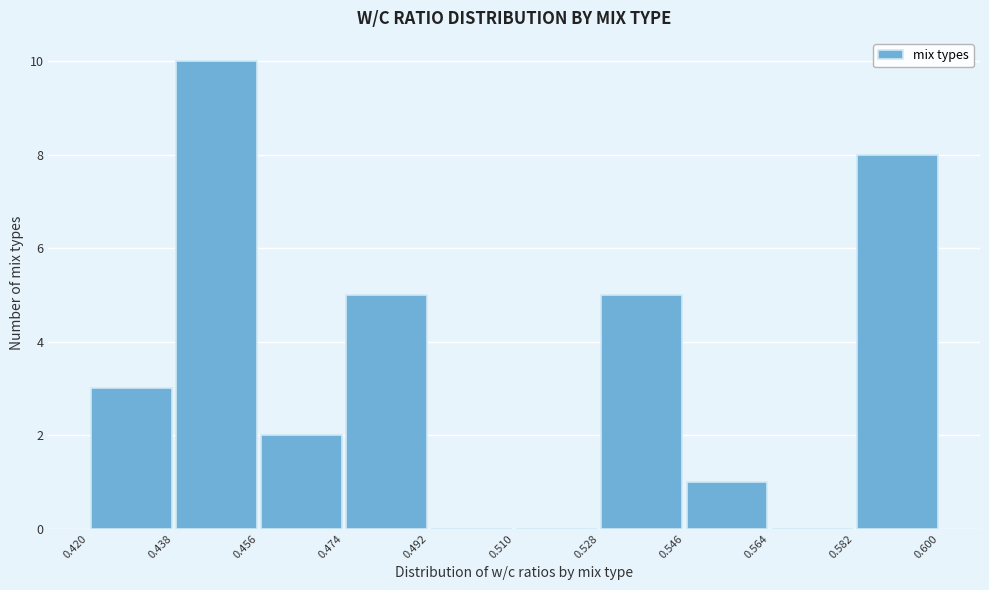

Reading left to right, transcribe this chart: for each bar, give the range it covers on the x-axis and its height. The values are not printed on the chart, so give them approximately, as read against the axis.

0.420 to 0.438: 3
0.438 to 0.456: 10
0.456 to 0.474: 2
0.474 to 0.492: 5
0.492 to 0.510: 0
0.510 to 0.528: 0
0.528 to 0.546: 5
0.546 to 0.564: 1
0.564 to 0.582: 0
0.582 to 0.600: 8